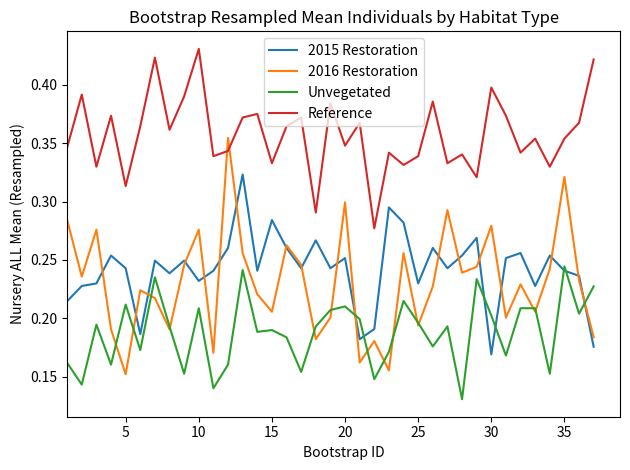

List the series in order of their peak value, highest first.

Reference, 2016 Restoration, 2015 Restoration, Unvegetated